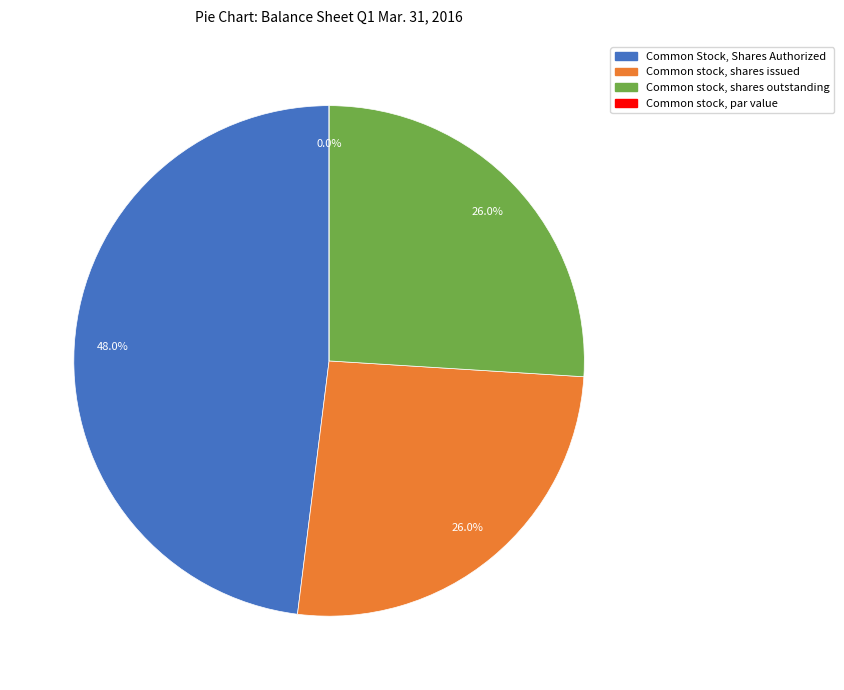

What percentage is the Common stock, shares issued slice, to the nearest percent?

26%